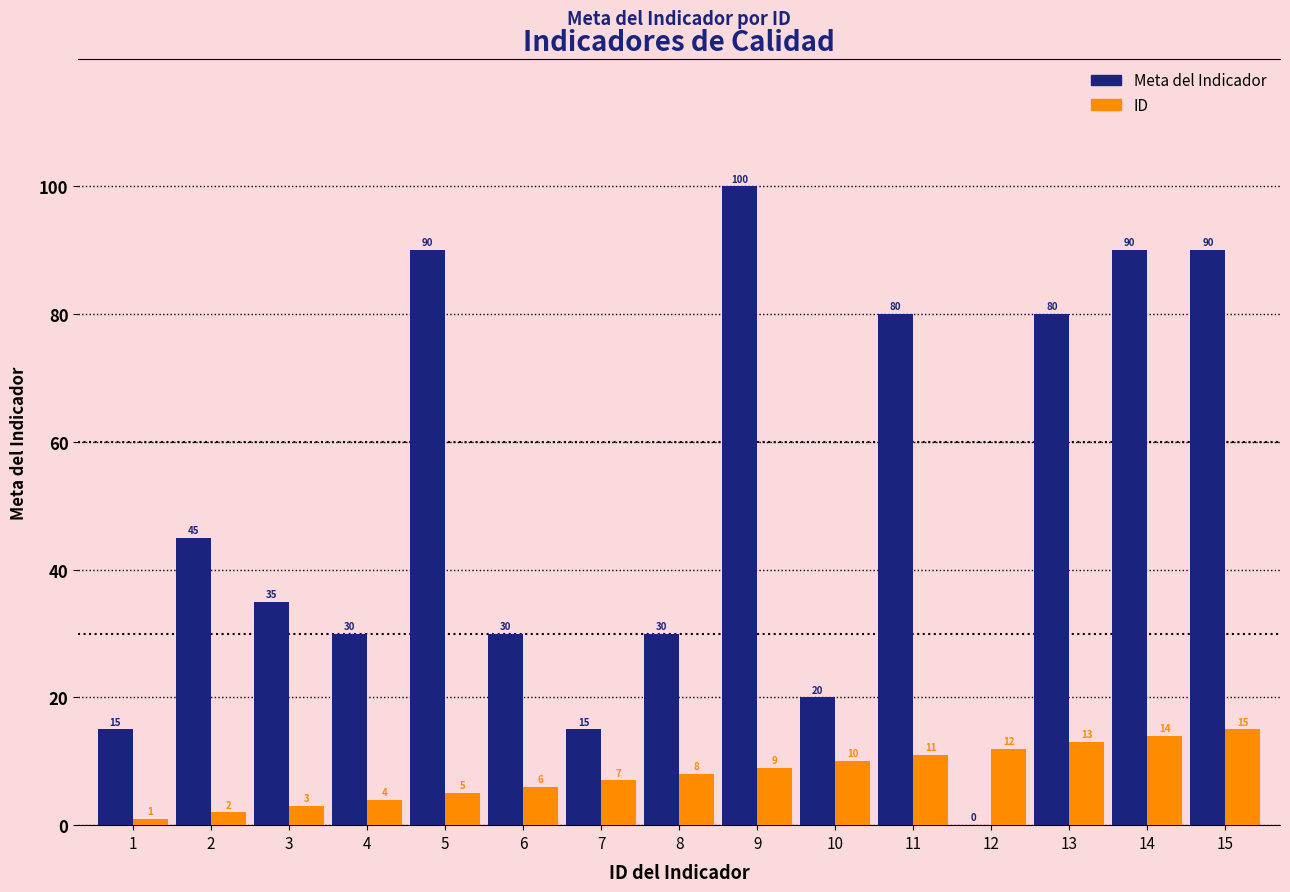

What is the maximum value shown in the chart?

100